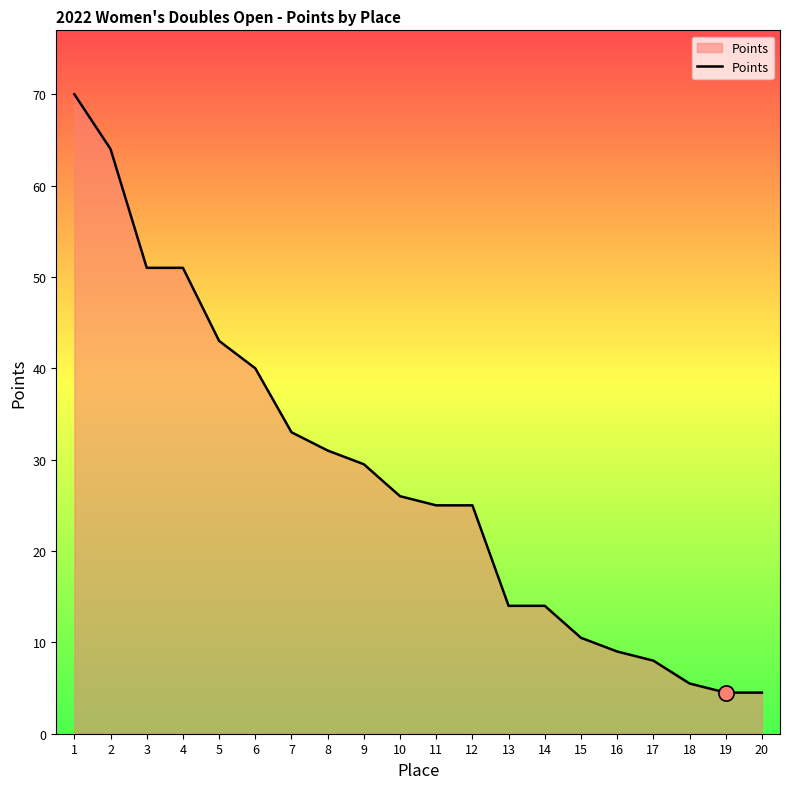

What is the ratio of the value at 12 to the value at 8?

0.8